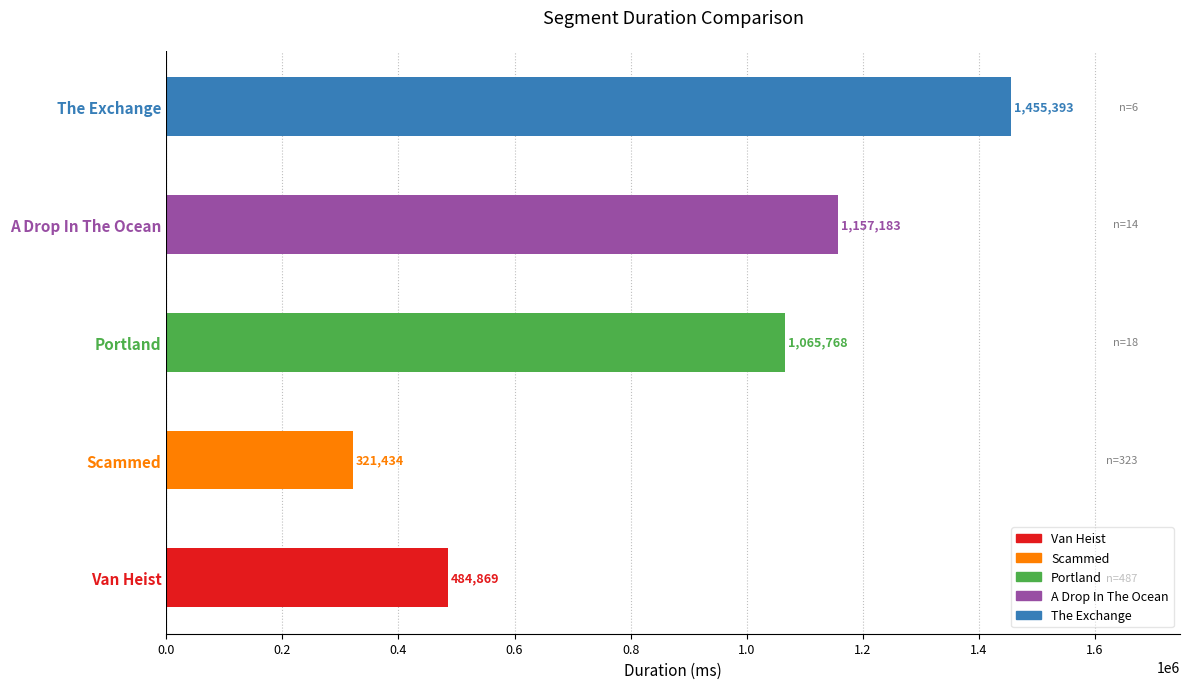

Rank the categories by value from lowest to highest.

Scammed, Van Heist, Portland, A Drop In The Ocean, The Exchange